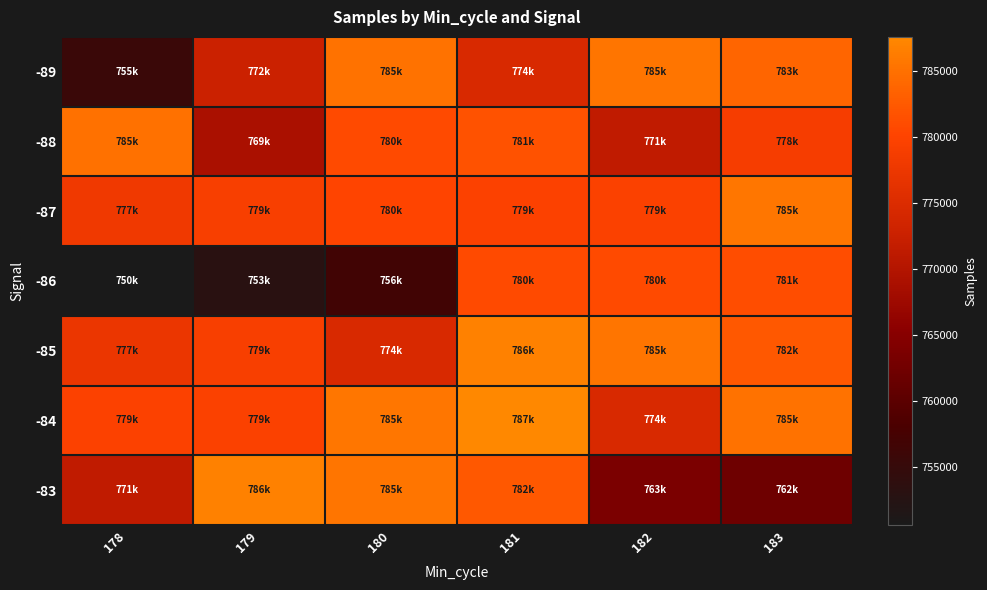

How many categories are shown in the chart?

6